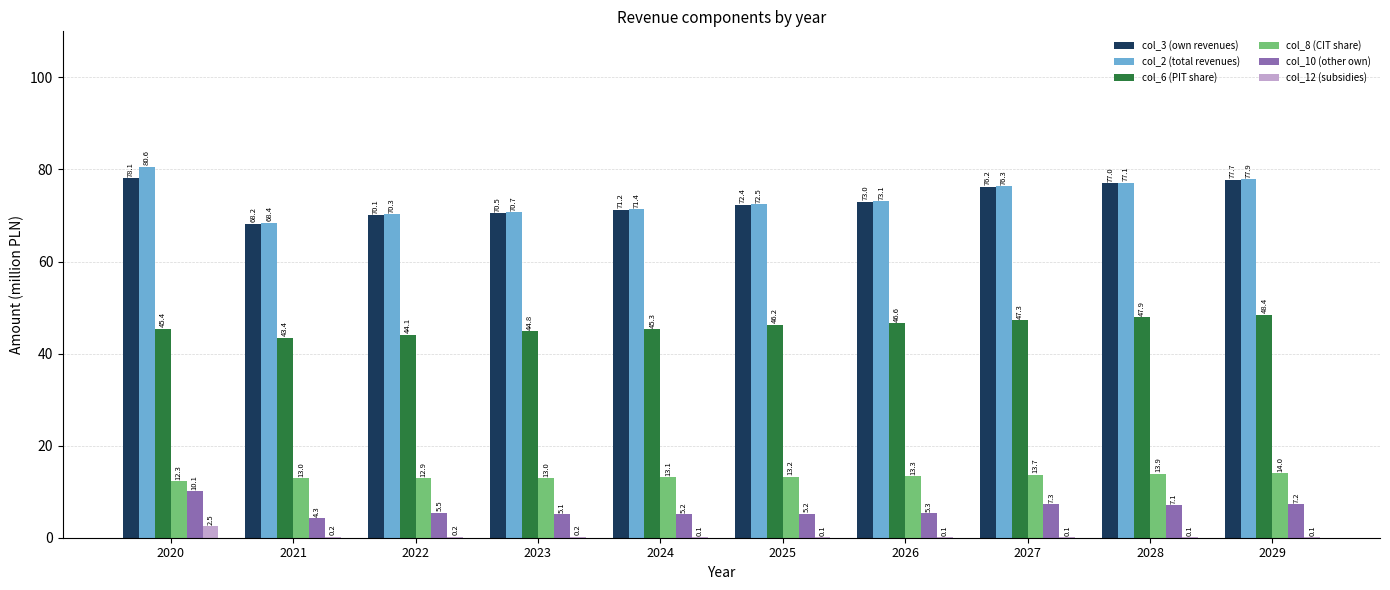

At which category does the chart reach its peak across all series?

2020